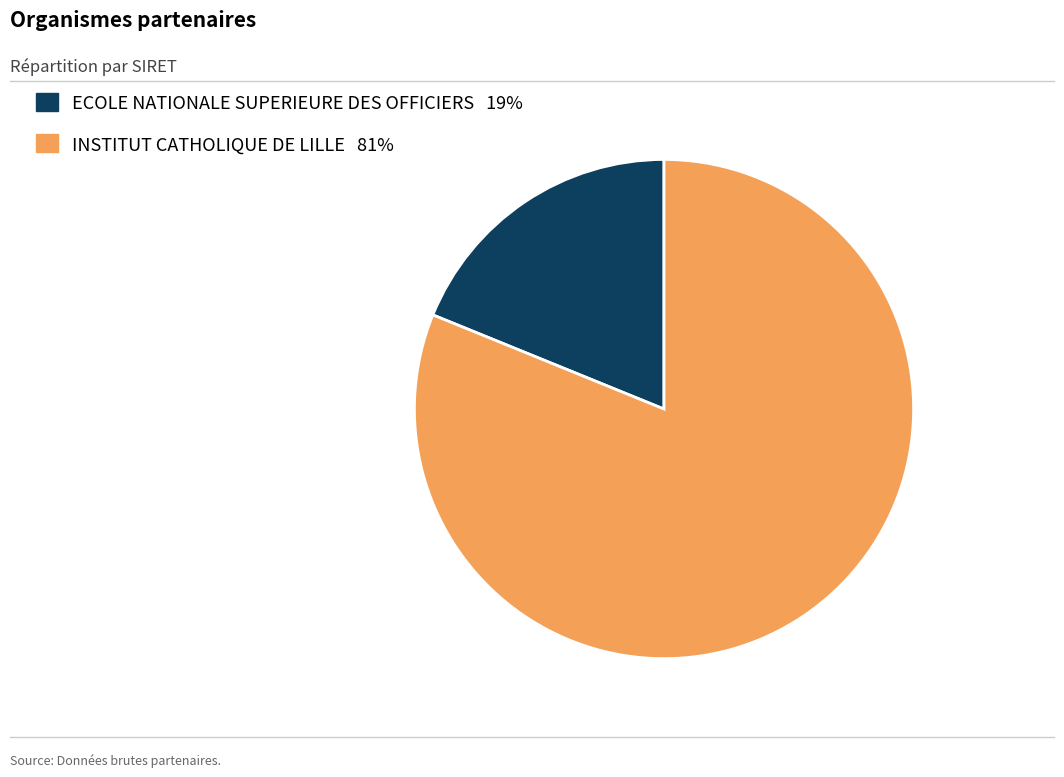

What is the ratio of the value at INSTITUT CATHOLIQUE DE LILLE to the value at ECOLE NATIONALE SUPERIEURE DES OFFICIERS?

4.3